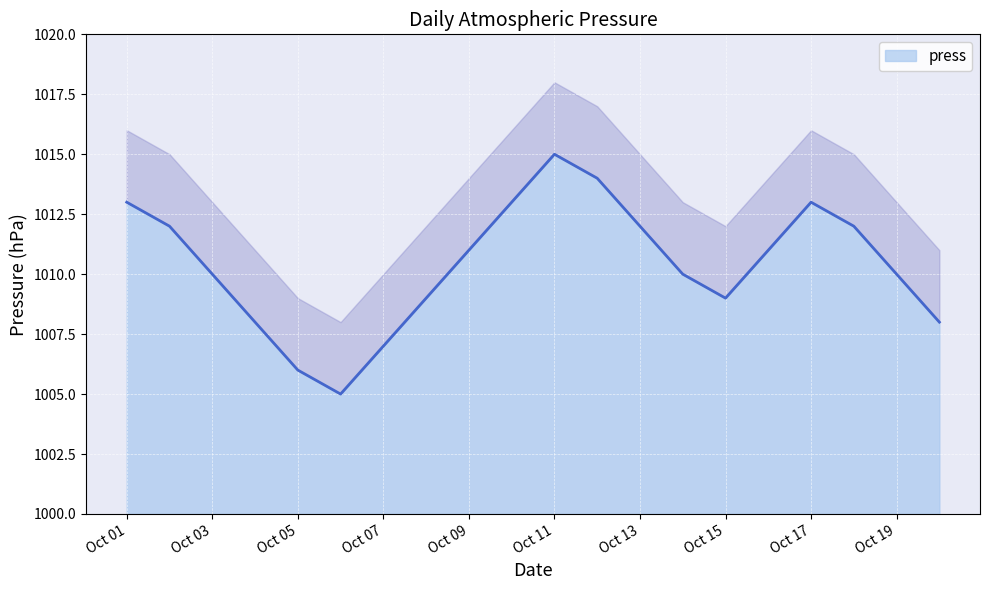

Count the number of data series in this chart.

1